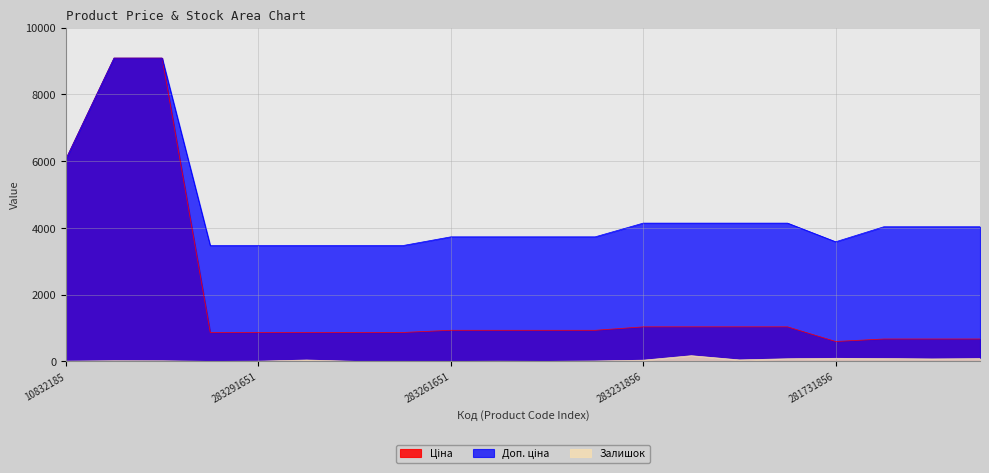

What is the greatest value displayed?

9092.0